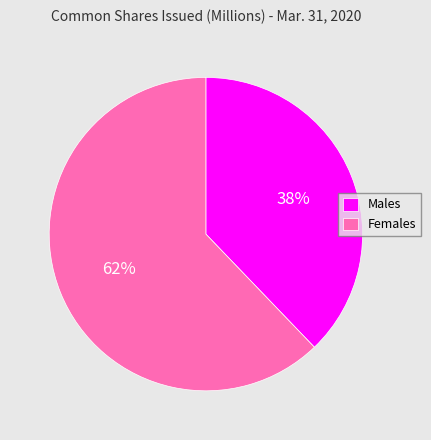

What is the ratio of the value at Females to the value at Males?

1.6